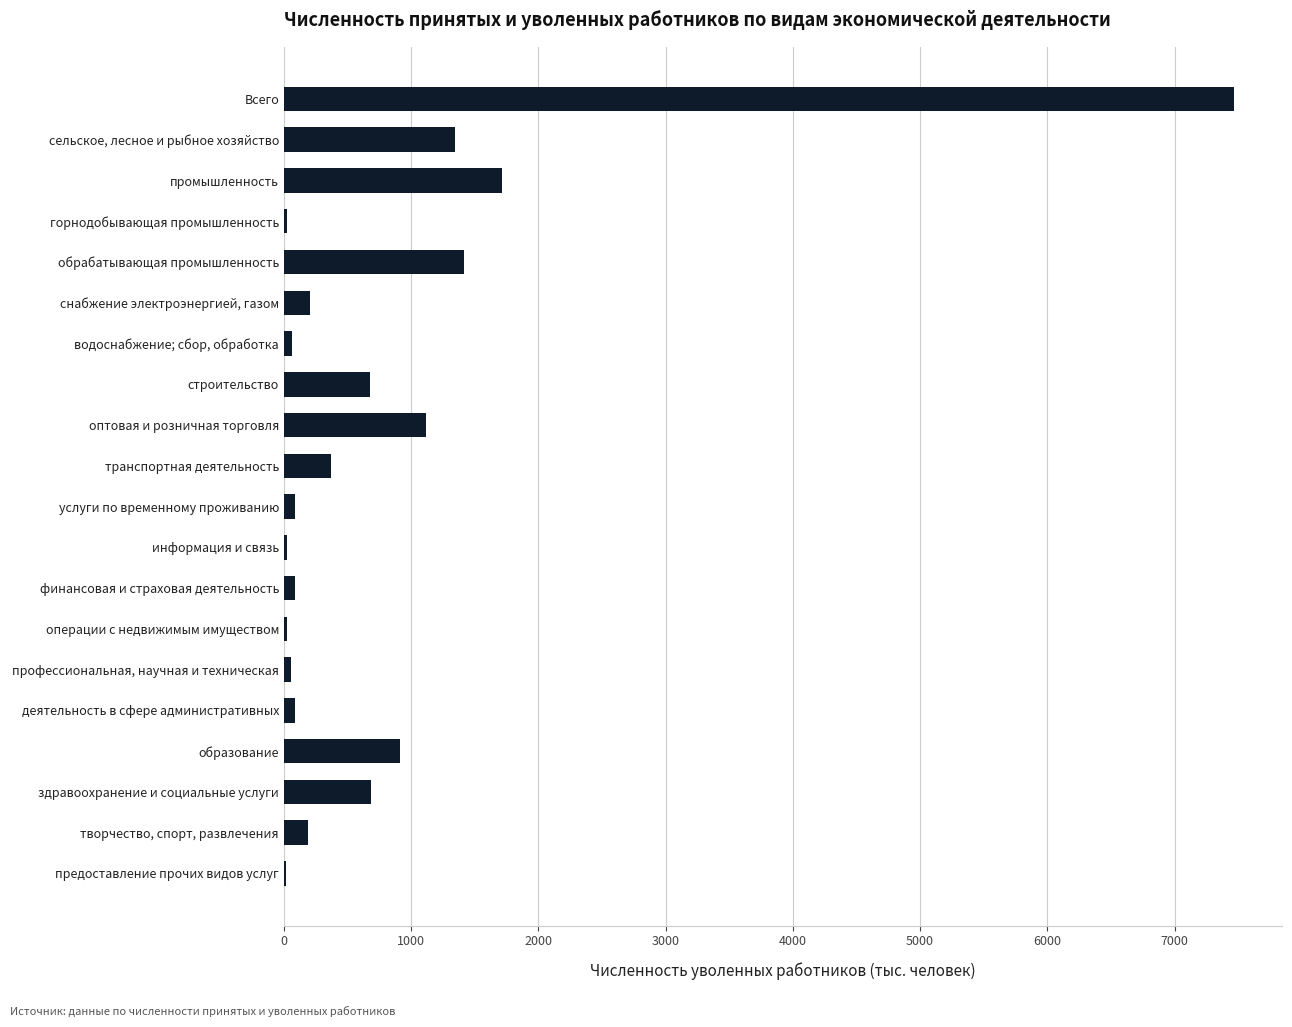

Which category has the highest value across all series?

Всего